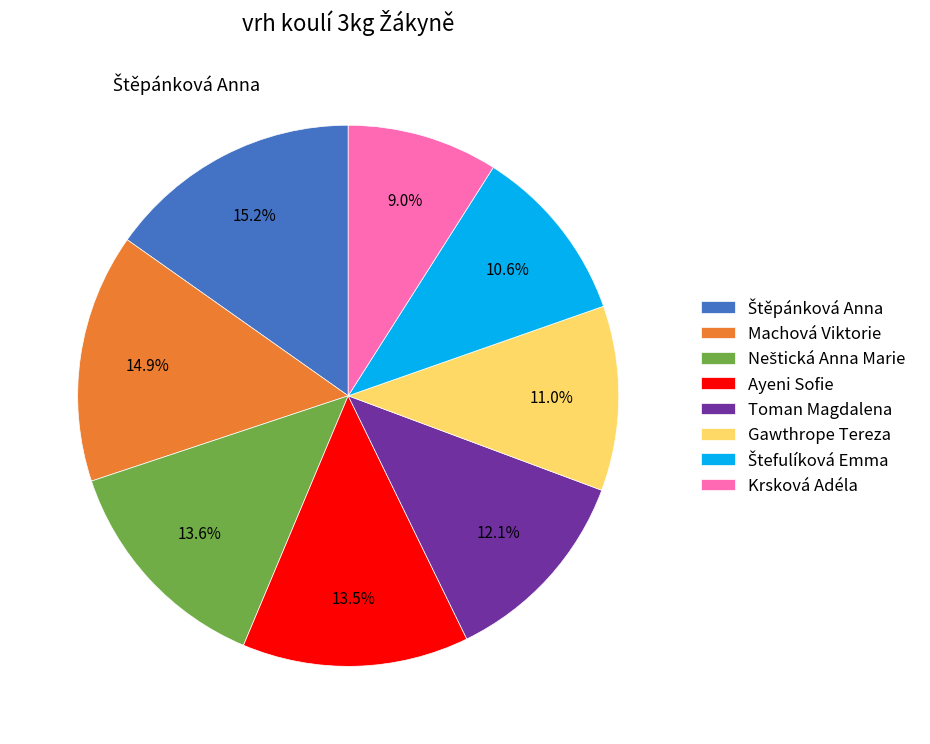

Is there any slice that represents more than half of the pie?

No